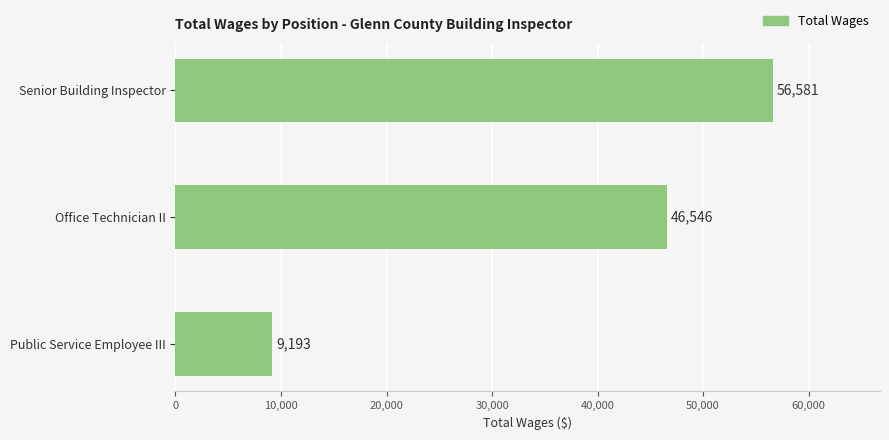

What is the change in value from Office Technician II to Public Service Employee III?

-37353